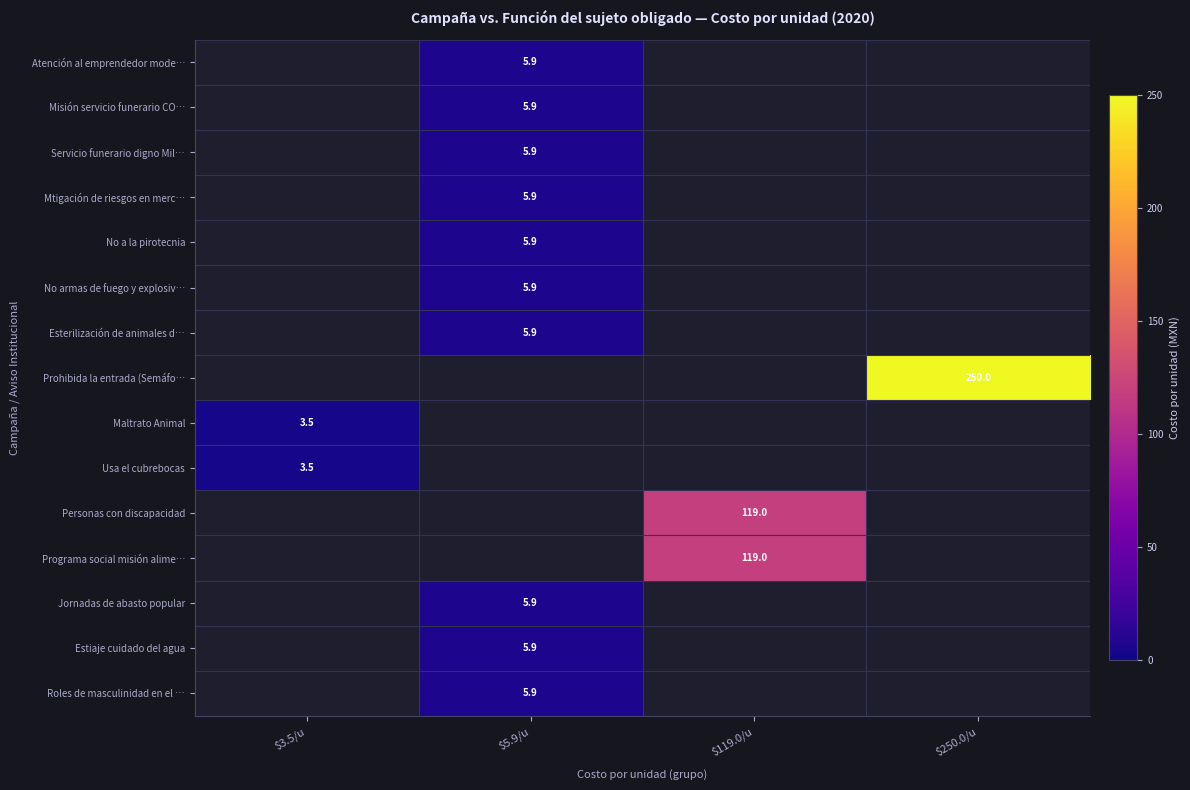

At which category is the sum across all series the highest?

$250.0/u